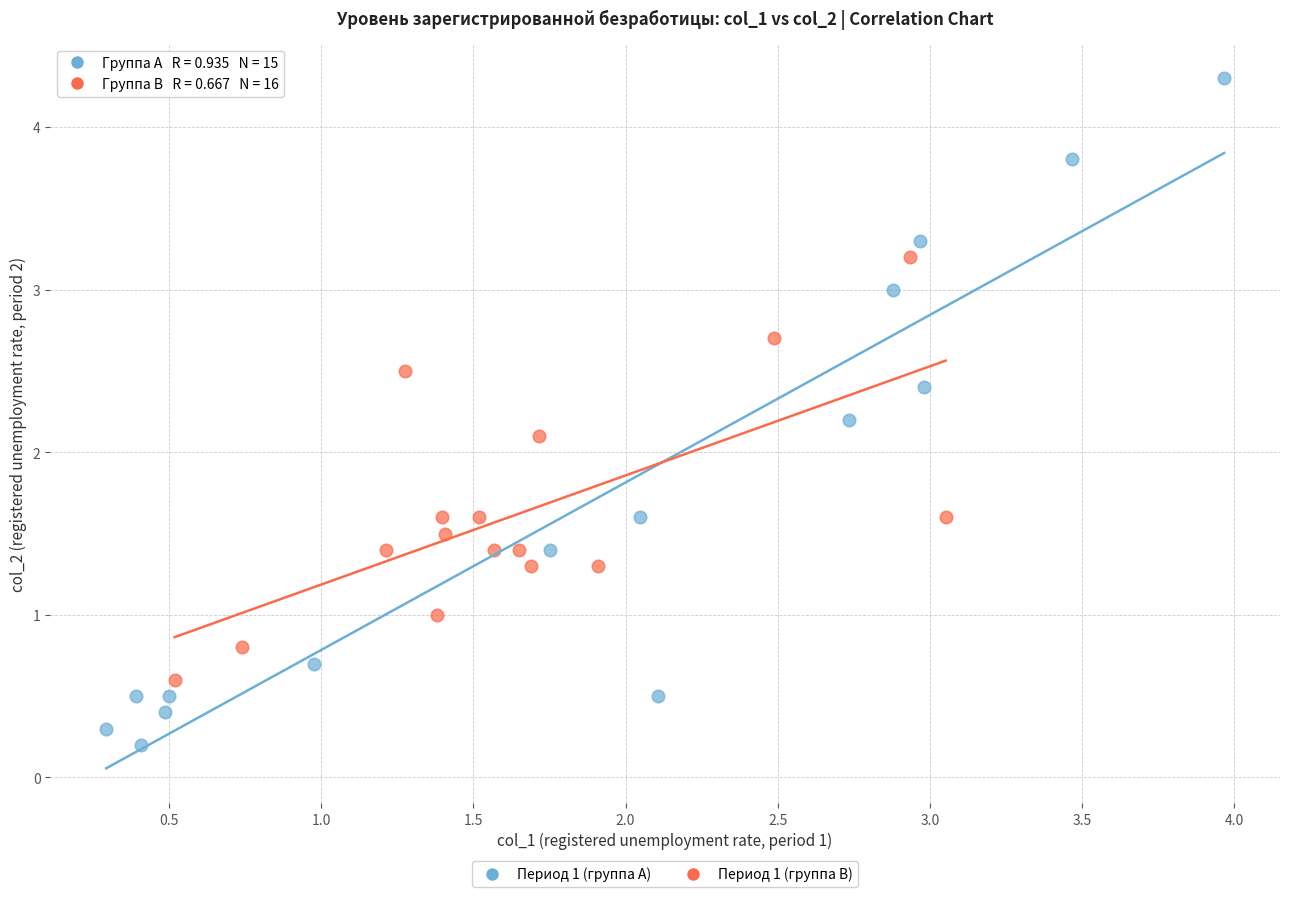

Which series contains the highest Y value?

Период 1 (группа A)